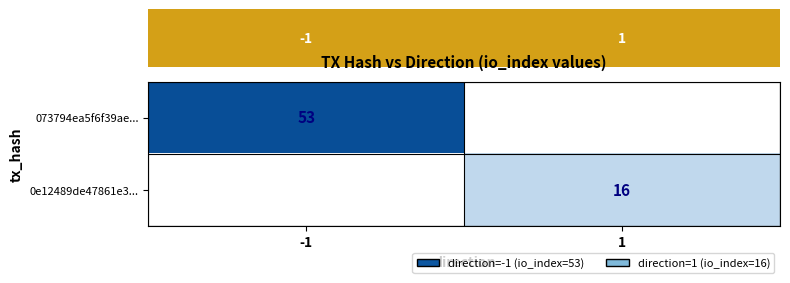

What is the maximum value shown in the chart?

53.0